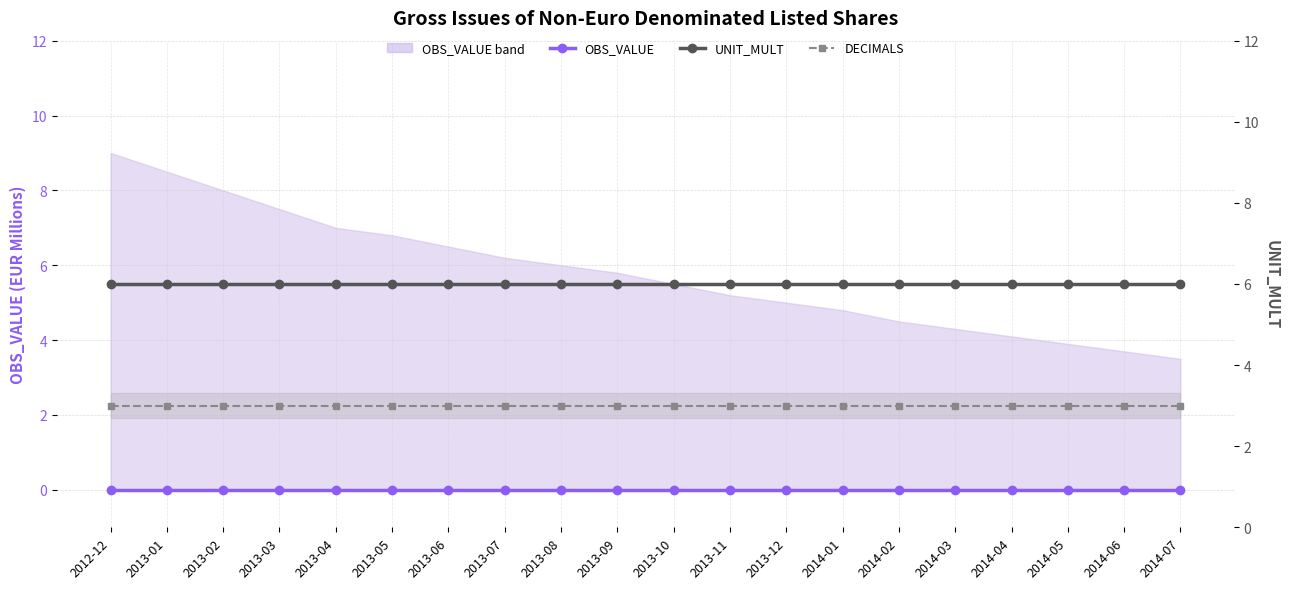

Between 2013-06 and 2013-12, which series saw the biggest shift?

OBS_VALUE